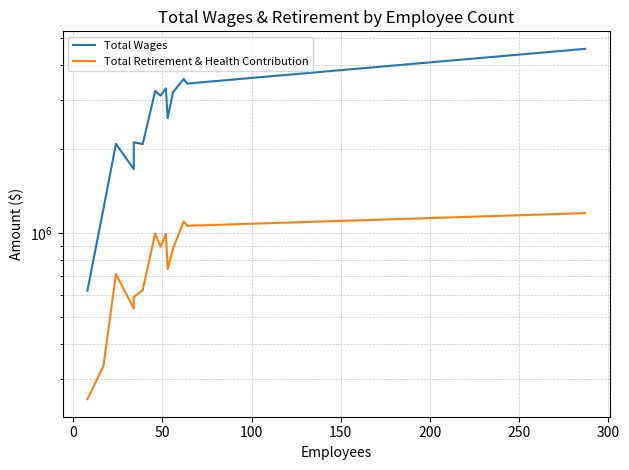

List the series in order of their peak value, highest first.

Total Wages, Total Retirement & Health Contribution